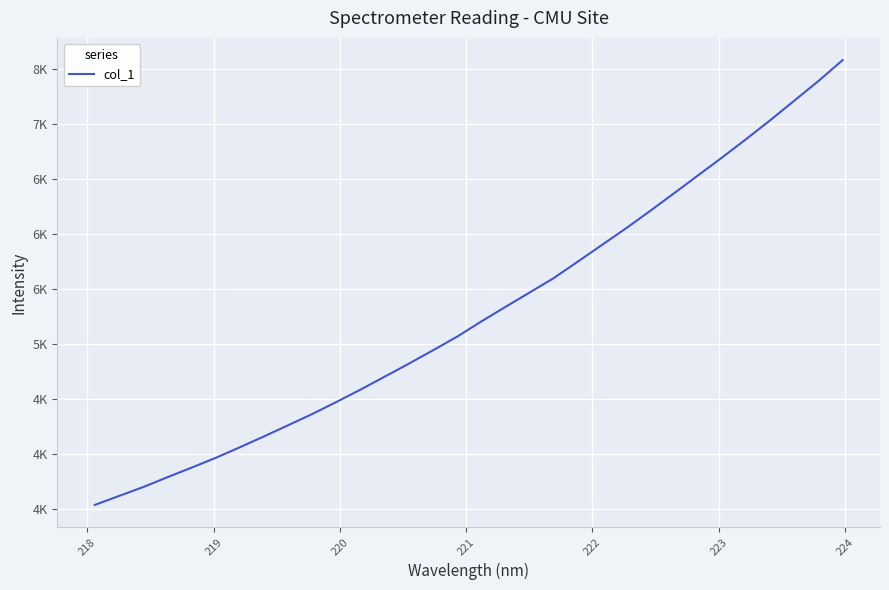

What is the sum of all values?

169137.5